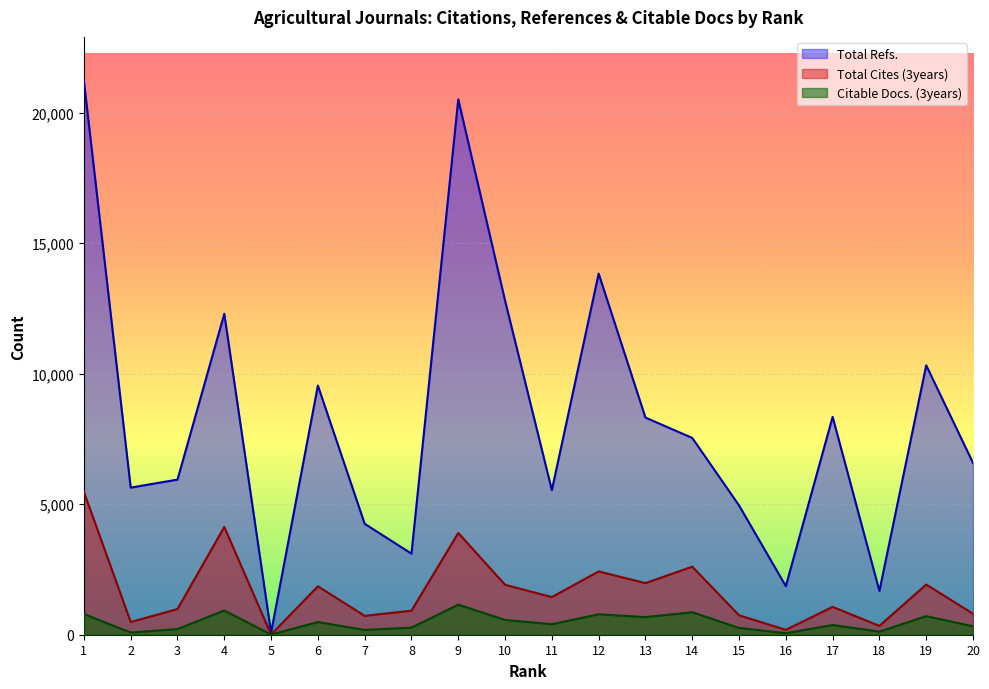

What is the sum of all Total Cites (3years) values?

33896